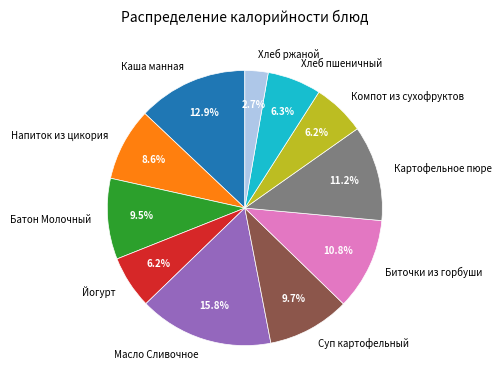

What percentage is NOT represented by Йогурт?

93.8%